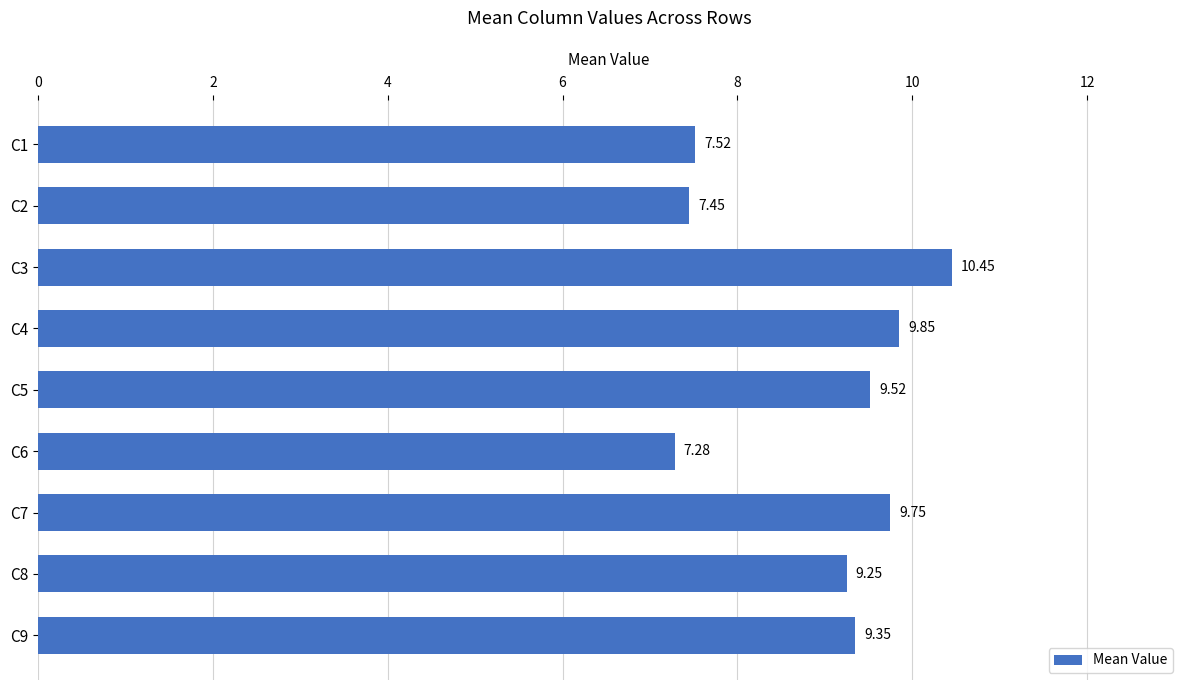

Are the bars horizontal?

Yes